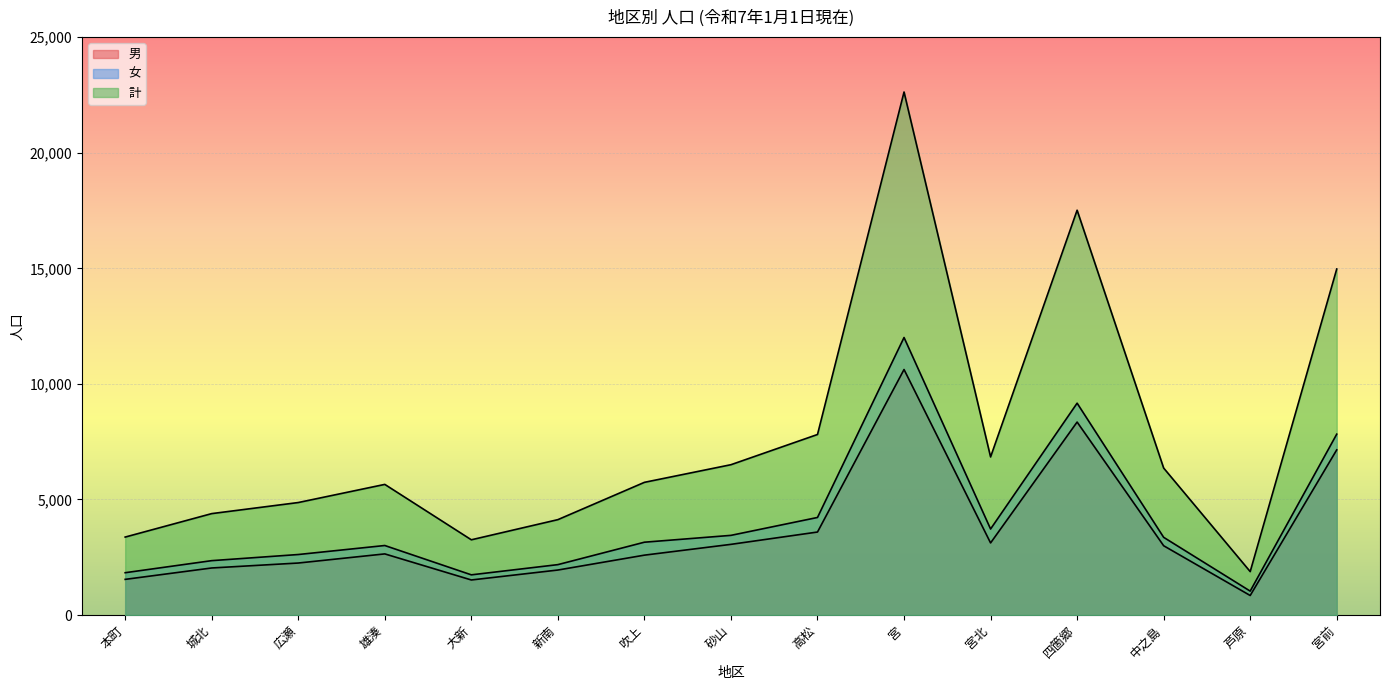

True or false: 計 has a value of 14969 at 宮前.

True